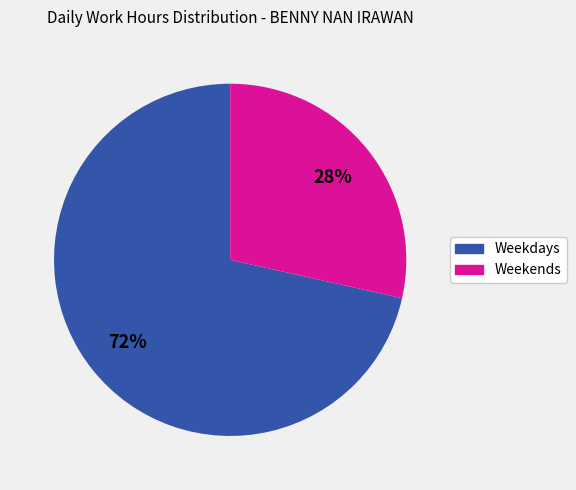

Does any single category account for the majority?

Yes